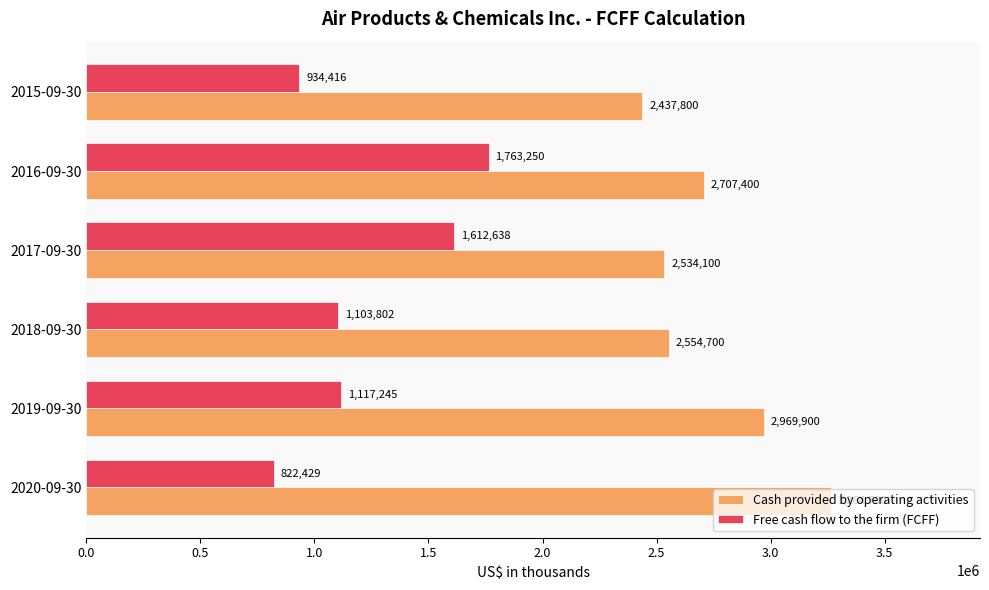

Which series has the largest total across all categories?

Cash provided by operating activities